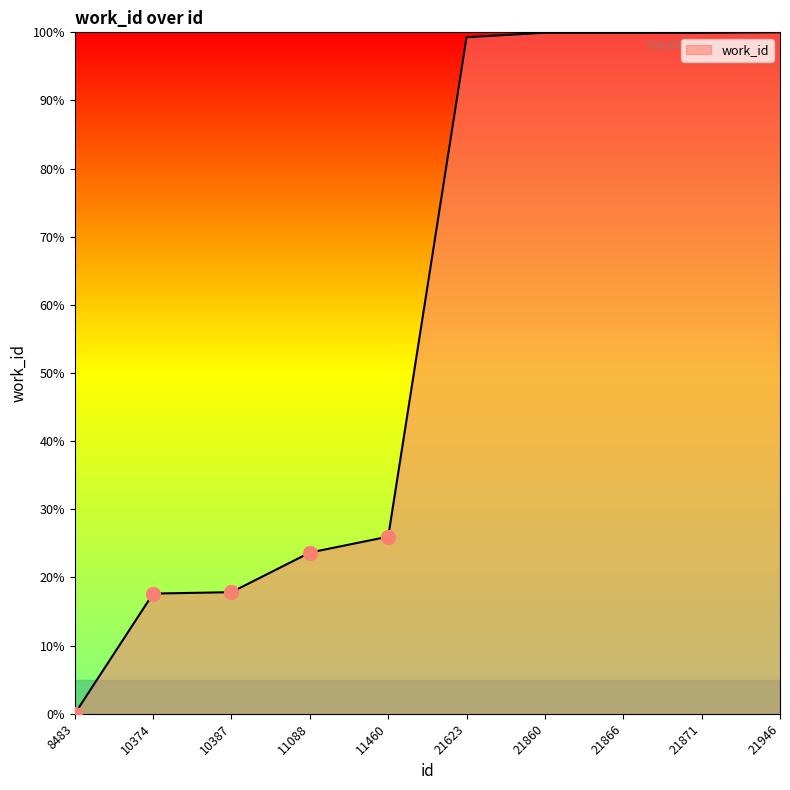

What is the change in value from 21860 to 21946?

+0.1